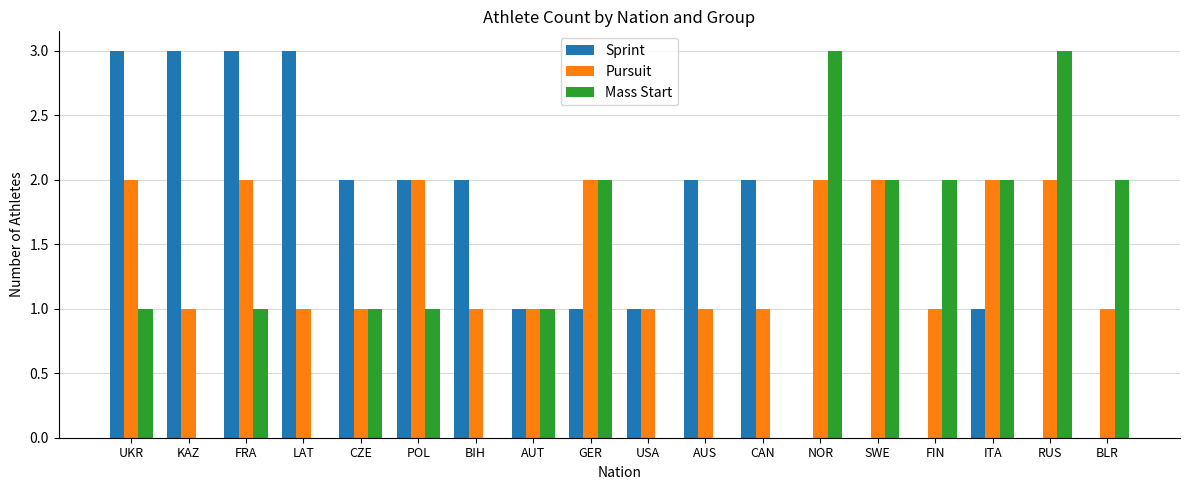

What is the total value across all series at FIN?

3